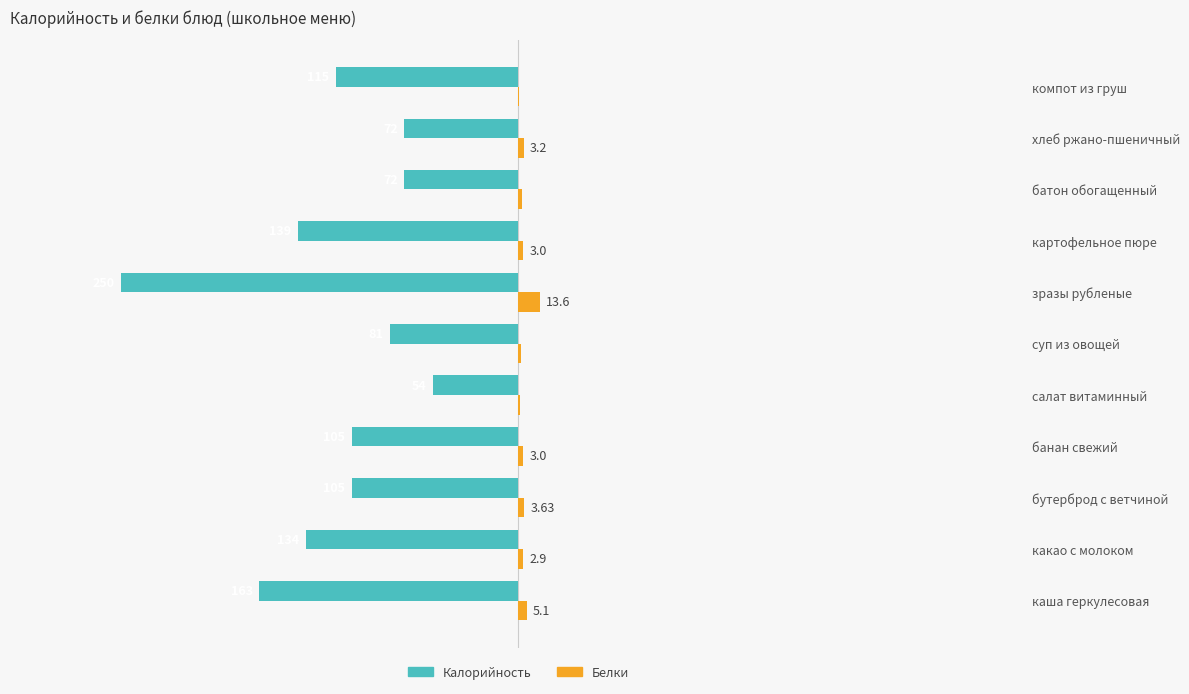

What are all the series names shown in the legend?

Калорийность, Белки